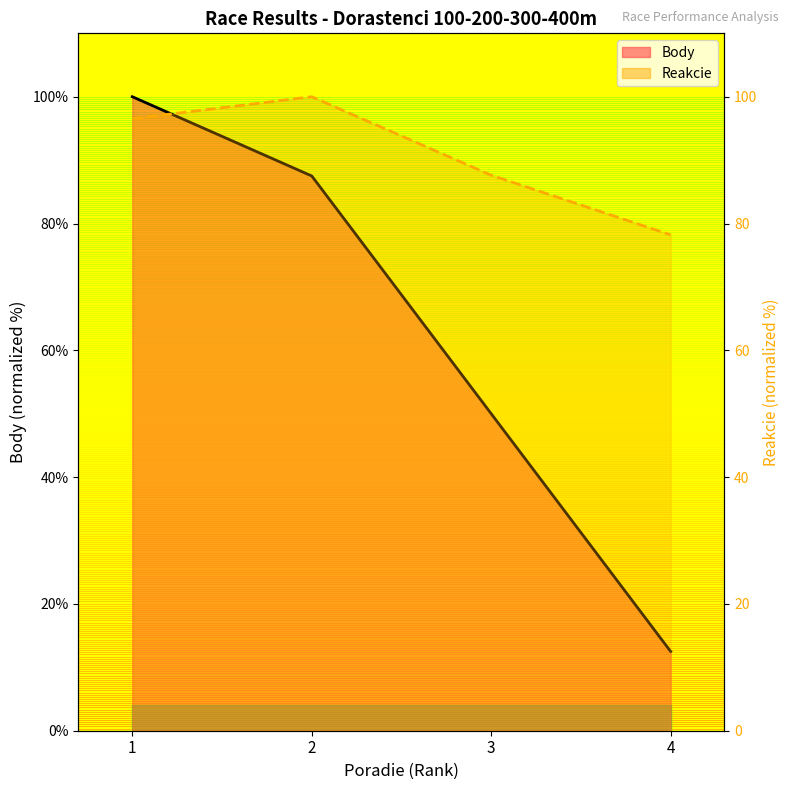

Where does the Reakcie series first go above 96?

1